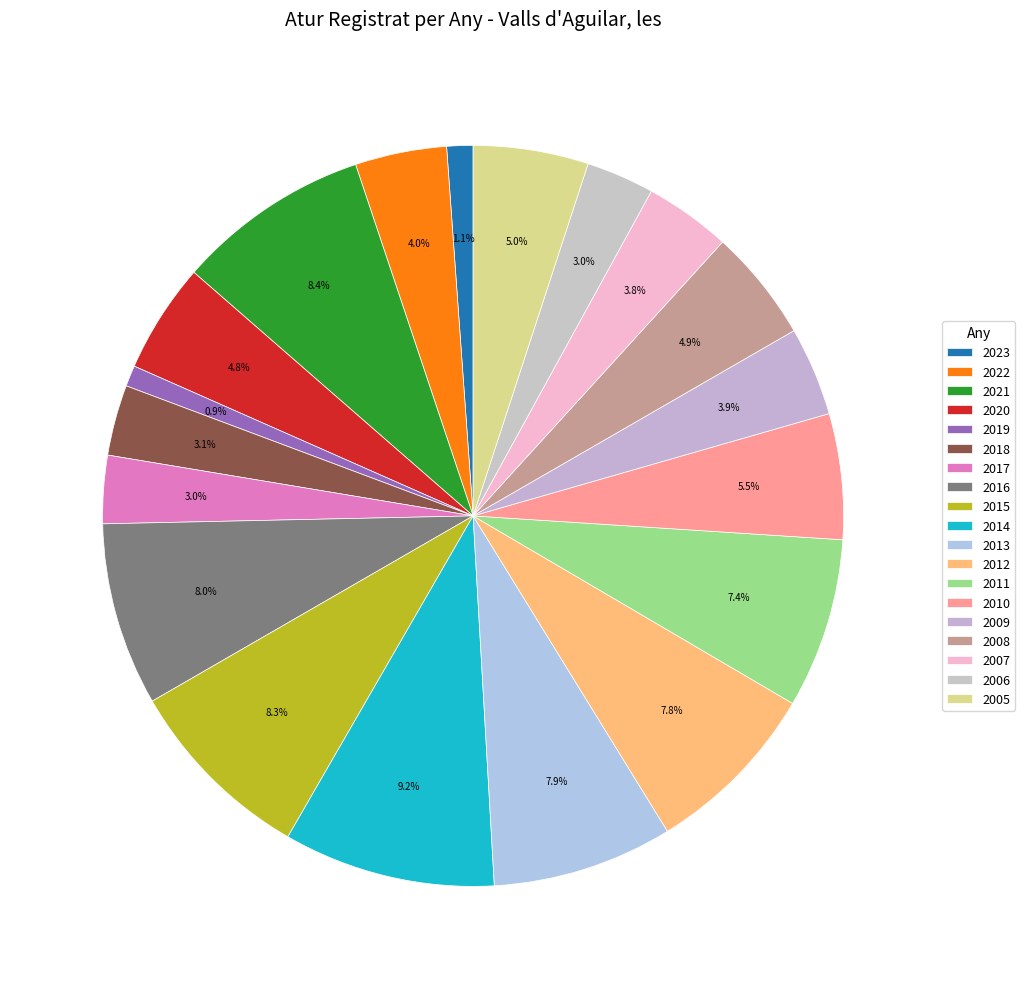

To the nearest percent, what percentage of the pie is 2013?

8%